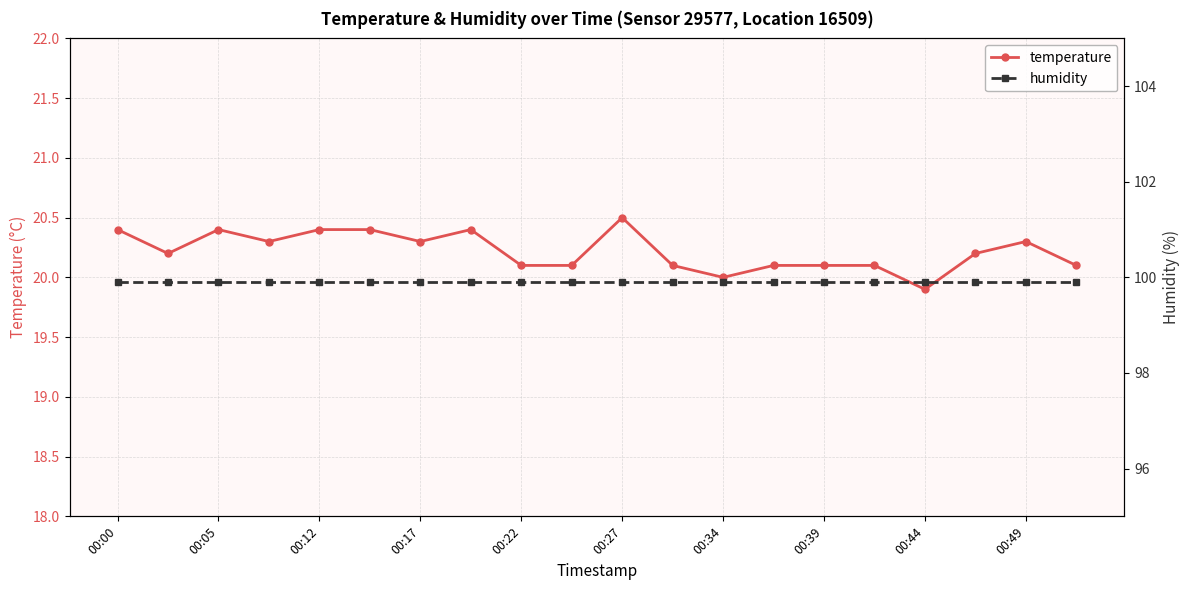

The value of temperature at 00:00 is 26.7. True or false?

False